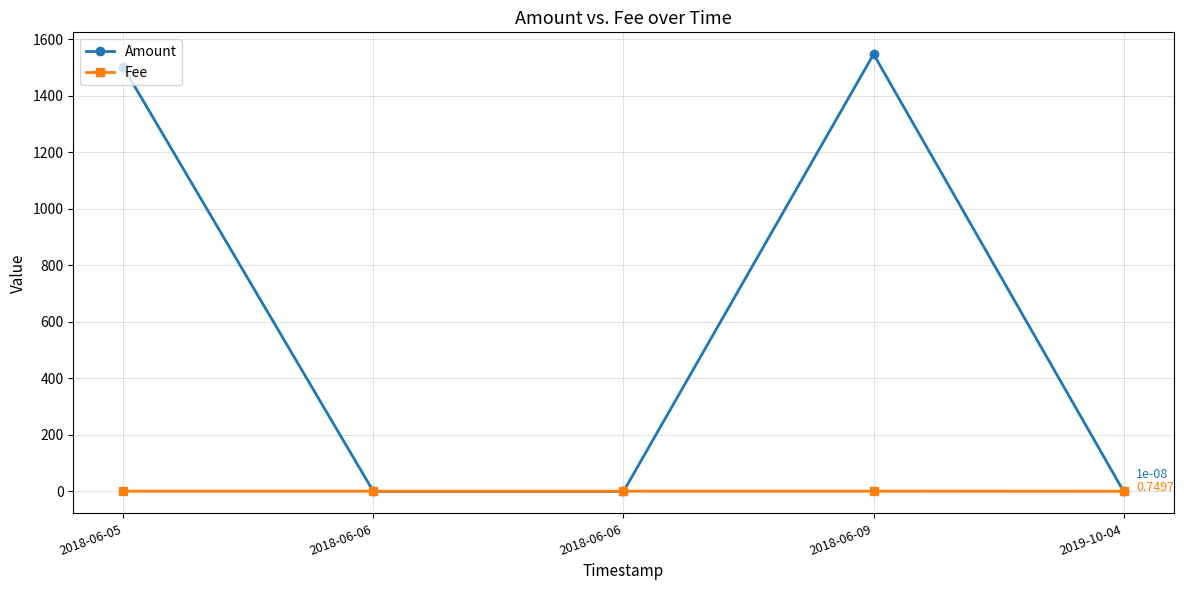

Which label corresponds to the smallest value in the chart?

2018-06-06